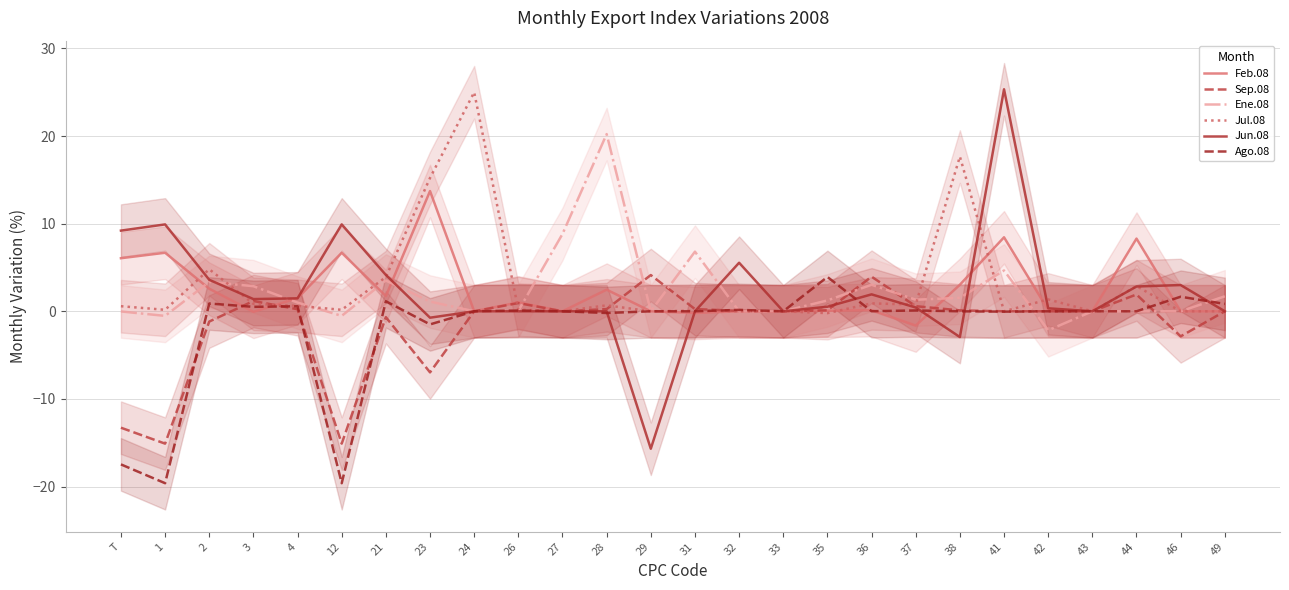

How many lines are shown in the chart?

6